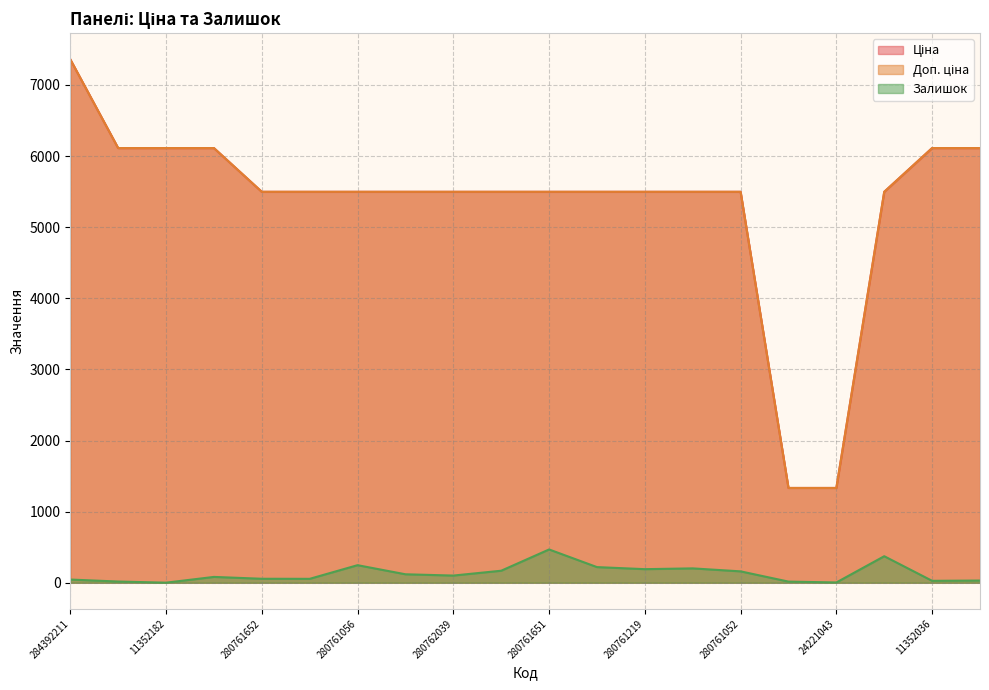

At which label does Доп. ціна first exceed 5497?

284392211